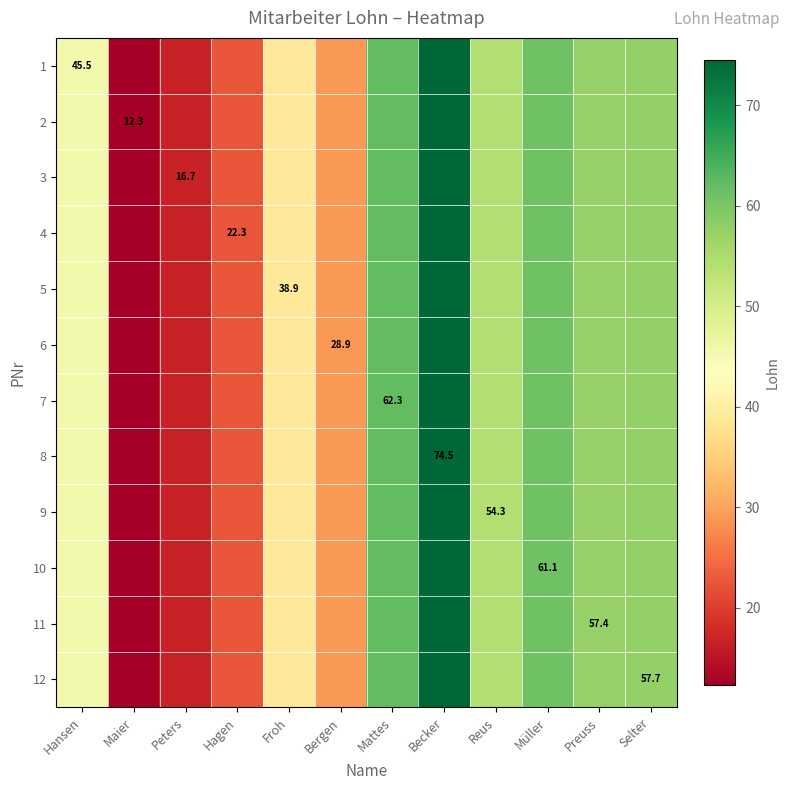

At which category is the sum across all series the highest?

Becker